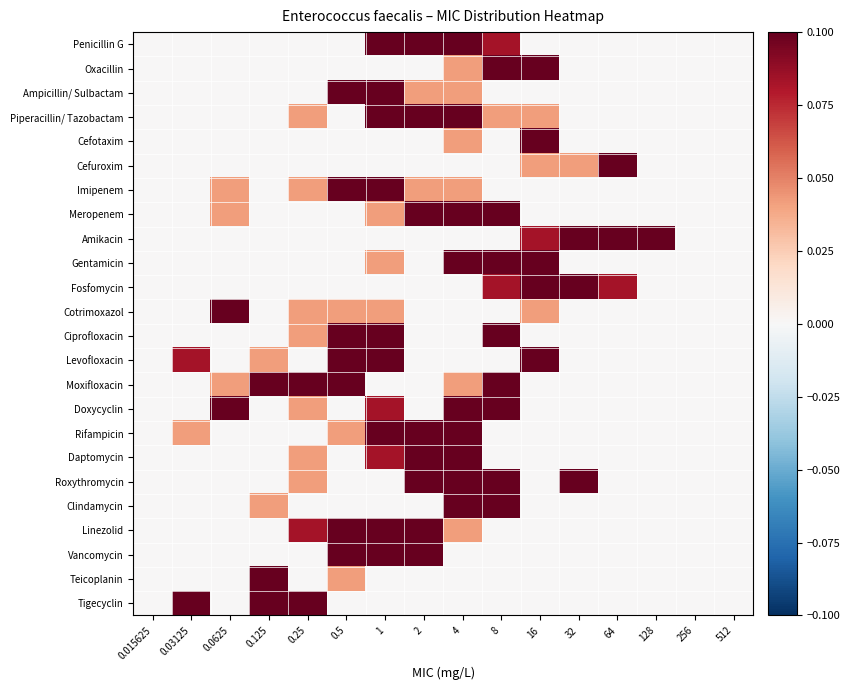

Reading left to right, extract all data points from this chart.

Penicillin G: 0.015625=0.0	0.03125=0.0	0.0625=0.0	0.125=0.0	0.25=0.0	0.5=0.0	1=0.1	2=0.7	4=0.1	8=0.1	16=0.0	32=0.0	64=0.0	128=0.0	256=0.0	512=0.0
Oxacillin: 0.015625=0.0	0.03125=0.0	0.0625=0.0	0.125=0.0	0.25=0.0	0.5=0.0	1=0.0	2=0.0	4=0.0	8=0.2	16=0.8	32=0.0	64=0.0	128=0.0	256=0.0	512=0.0
Ampicillin/ Sulbactam: 0.015625=0.0	0.03125=0.0	0.0625=0.0	0.125=0.0	0.25=0.0	0.5=0.6	1=0.3	2=0.0	4=0.0	8=0.0	16=0.0	32=0.0	64=0.0	128=0.0	256=0.0	512=0.0
Piperacillin/ Tazobactam: 0.015625=0.0	0.03125=0.0	0.0625=0.0	0.125=0.0	0.25=0.0	0.5=0.0	1=0.1	2=0.5	4=0.2	8=0.0	16=0.0	32=0.0	64=0.0	128=0.0	256=0.0	512=0.0
Cefotaxim: 0.015625=0.0	0.03125=0.0	0.0625=0.0	0.125=0.0	0.25=0.0	0.5=0.0	1=0.0	2=0.0	4=0.0	8=0.0	16=1.0	32=0.0	64=0.0	128=0.0	256=0.0	512=0.0
Cefuroxim: 0.015625=0.0	0.03125=0.0	0.0625=0.0	0.125=0.0	0.25=0.0	0.5=0.0	1=0.0	2=0.0	4=0.0	8=0.0	16=0.0	32=0.0	64=0.9	128=0.0	256=0.0	512=0.0
Imipenem: 0.015625=0.0	0.03125=0.0	0.0625=0.0	0.125=0.0	0.25=0.0	0.5=0.3	1=0.5	2=0.0	4=0.0	8=0.0	16=0.0	32=0.0	64=0.0	128=0.0	256=0.0	512=0.0
Meropenem: 0.015625=0.0	0.03125=0.0	0.0625=0.0	0.125=0.0	0.25=0.0	0.5=0.0	1=0.0	2=0.5	4=0.3	8=0.2	16=0.0	32=0.0	64=0.0	128=0.0	256=0.0	512=0.0
Amikacin: 0.015625=0.0	0.03125=0.0	0.0625=0.0	0.125=0.0	0.25=0.0	0.5=0.0	1=0.0	2=0.0	4=0.0	8=0.0	16=0.1	32=0.2	64=0.2	128=0.4	256=0.0	512=0.0
Gentamicin: 0.015625=0.0	0.03125=0.0	0.0625=0.0	0.125=0.0	0.25=0.0	0.5=0.0	1=0.0	2=0.0	4=0.3	8=0.2	16=0.5	32=0.0	64=0.0	128=0.0	256=0.0	512=0.0
Fosfomycin: 0.015625=0.0	0.03125=0.0	0.0625=0.0	0.125=0.0	0.25=0.0	0.5=0.0	1=0.0	2=0.0	4=0.0	8=0.1	16=0.2	32=0.7	64=0.1	128=0.0	256=0.0	512=0.0
Cotrimoxazol: 0.015625=0.0	0.03125=0.0	0.0625=0.8	0.125=0.0	0.25=0.0	0.5=0.0	1=0.0	2=0.0	4=0.0	8=0.0	16=0.0	32=0.0	64=0.0	128=0.0	256=0.0	512=0.0
Ciprofloxacin: 0.015625=0.0	0.03125=0.0	0.0625=0.0	0.125=0.0	0.25=0.0	0.5=0.2	1=0.5	2=0.0	4=0.0	8=0.3	16=0.0	32=0.0	64=0.0	128=0.0	256=0.0	512=0.0
Levofloxacin: 0.015625=0.0	0.03125=0.1	0.0625=0.0	0.125=0.0	0.25=0.0	0.5=0.2	1=0.4	2=0.0	4=0.0	8=0.0	16=0.3	32=0.0	64=0.0	128=0.0	256=0.0	512=0.0
Moxifloxacin: 0.015625=0.0	0.03125=0.0	0.0625=0.0	0.125=0.1	0.25=0.4	0.5=0.1	1=0.0	2=0.0	4=0.0	8=0.3	16=0.0	32=0.0	64=0.0	128=0.0	256=0.0	512=0.0
Doxycyclin: 0.015625=0.0	0.03125=0.0	0.0625=0.2	0.125=0.0	0.25=0.0	0.5=0.0	1=0.1	2=0.0	4=0.4	8=0.3	16=0.0	32=0.0	64=0.0	128=0.0	256=0.0	512=0.0
Rifampicin: 0.015625=0.0	0.03125=0.0	0.0625=0.0	0.125=0.0	0.25=0.0	0.5=0.0	1=0.5	2=0.2	4=0.2	8=0.0	16=0.0	32=0.0	64=0.0	128=0.0	256=0.0	512=0.0
Daptomycin: 0.015625=0.0	0.03125=0.0	0.0625=0.0	0.125=0.0	0.25=0.0	0.5=0.0	1=0.1	2=0.7	4=0.2	8=0.0	16=0.0	32=0.0	64=0.0	128=0.0	256=0.0	512=0.0
Roxythromycin: 0.015625=0.0	0.03125=0.0	0.0625=0.0	0.125=0.0	0.25=0.0	0.5=0.0	1=0.0	2=0.2	4=0.2	8=0.1	16=0.0	32=0.3	64=0.0	128=0.0	256=0.0	512=0.0
Clindamycin: 0.015625=0.0	0.03125=0.0	0.0625=0.0	0.125=0.0	0.25=0.0	0.5=0.0	1=0.0	2=0.0	4=0.1	8=0.8	16=0.0	32=0.0	64=0.0	128=0.0	256=0.0	512=0.0
Linezolid: 0.015625=0.0	0.03125=0.0	0.0625=0.0	0.125=0.0	0.25=0.1	0.5=0.4	1=0.2	2=0.2	4=0.0	8=0.0	16=0.0	32=0.0	64=0.0	128=0.0	256=0.0	512=0.0
Vancomycin: 0.015625=0.0	0.03125=0.0	0.0625=0.0	0.125=0.0	0.25=0.0	0.5=0.2	1=0.5	2=0.2	4=0.0	8=0.0	16=0.0	32=0.0	64=0.0	128=0.0	256=0.0	512=0.0
Teicoplanin: 0.015625=0.0	0.03125=0.0	0.0625=0.0	0.125=1.0	0.25=0.0	0.5=0.0	1=0.0	2=0.0	4=0.0	8=0.0	16=0.0	32=0.0	64=0.0	128=0.0	256=0.0	512=0.0
Tigecyclin: 0.015625=0.0	0.03125=0.6	0.0625=0.0	0.125=0.2	0.25=0.2	0.5=0.0	1=0.0	2=0.0	4=0.0	8=0.0	16=0.0	32=0.0	64=0.0	128=0.0	256=0.0	512=0.0